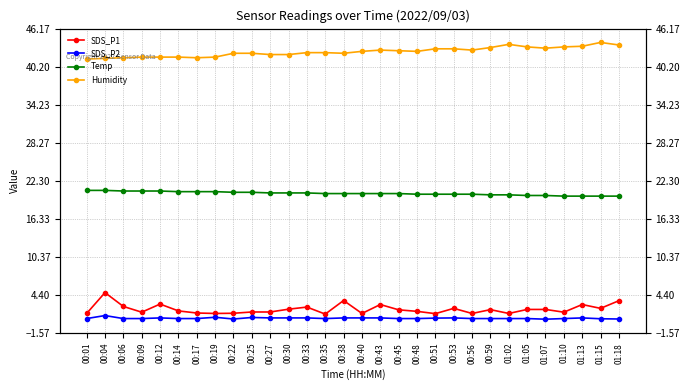

How many lines are shown in the chart?

4